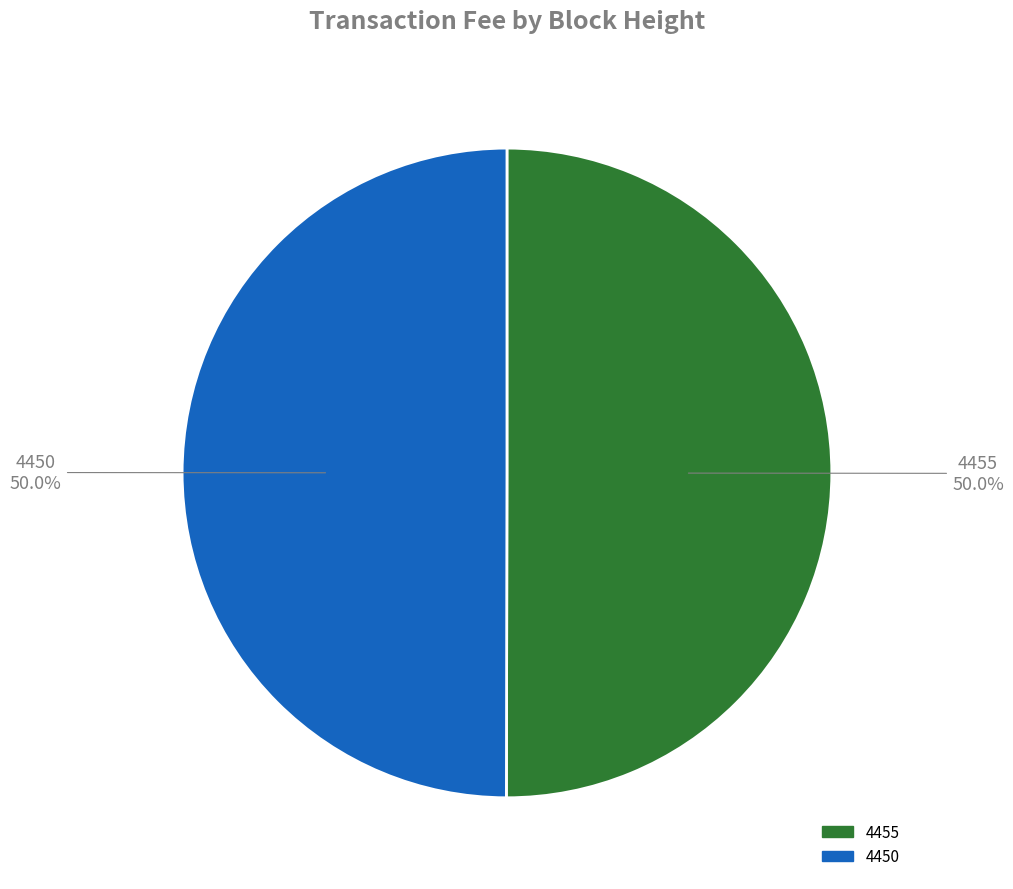

How many slices are in this pie chart?

2